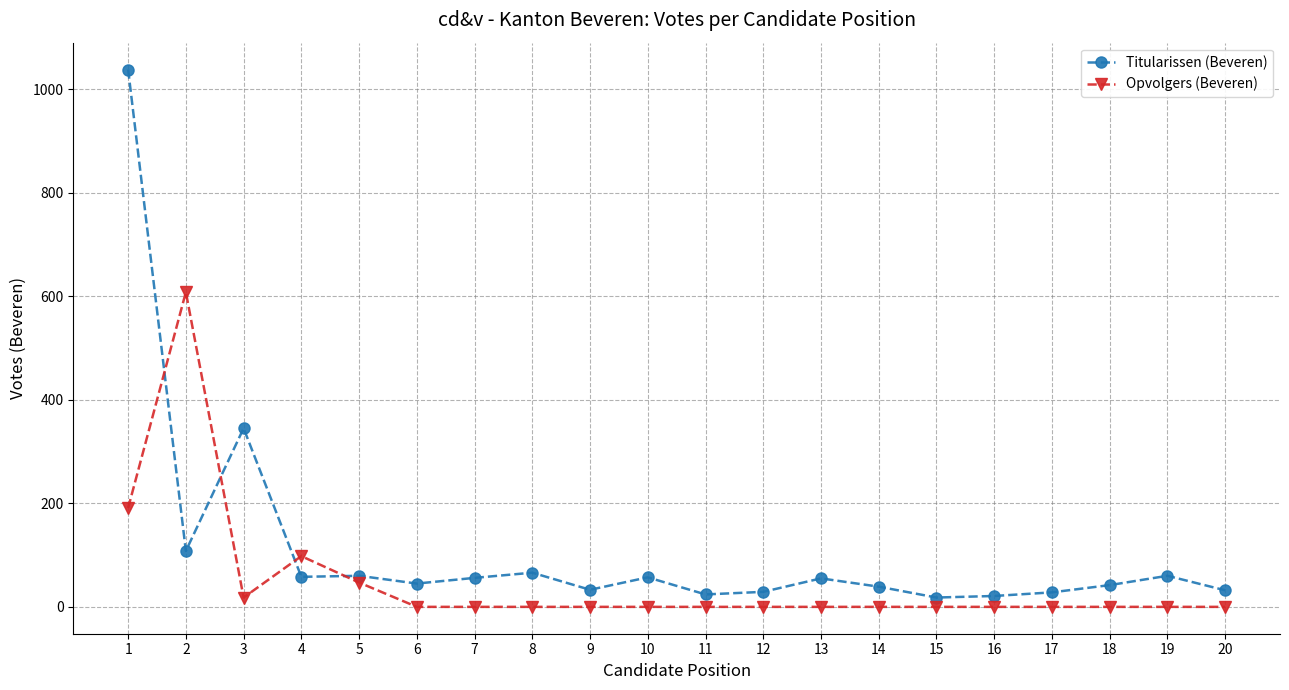

List the series in order of their peak value, lowest first.

Opvolgers (Beveren), Titularissen (Beveren)